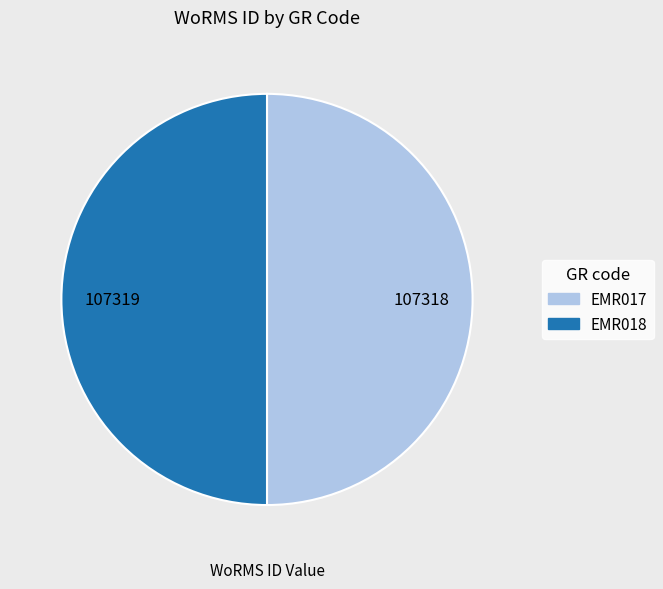

Approximately how many times larger is the value at EMR017 compared to EMR018?

1.0